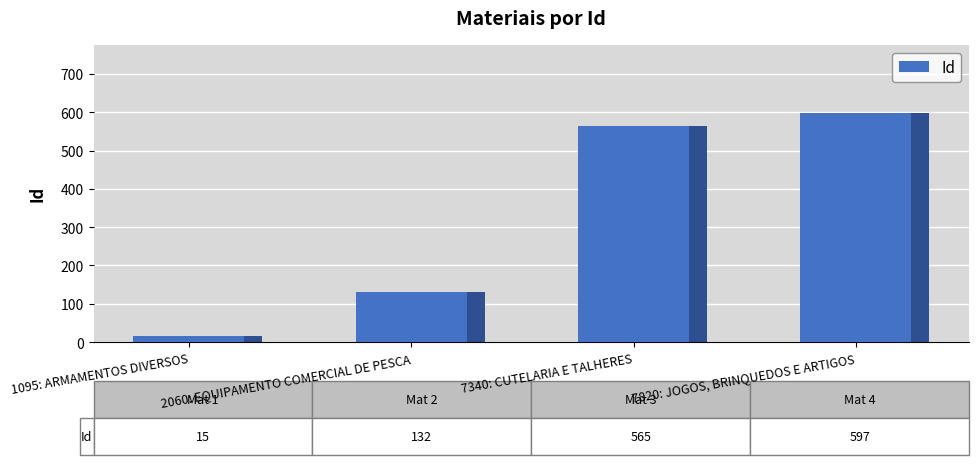

Where does the data first go above 565?

7820: JOGOS, BRINQUEDOS E ARTIGOS